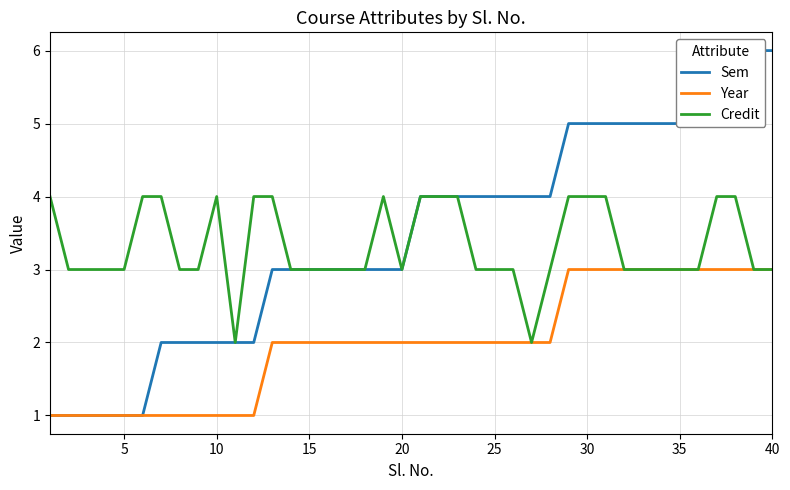

True or false: Credit has a value of 3 at 40.

True